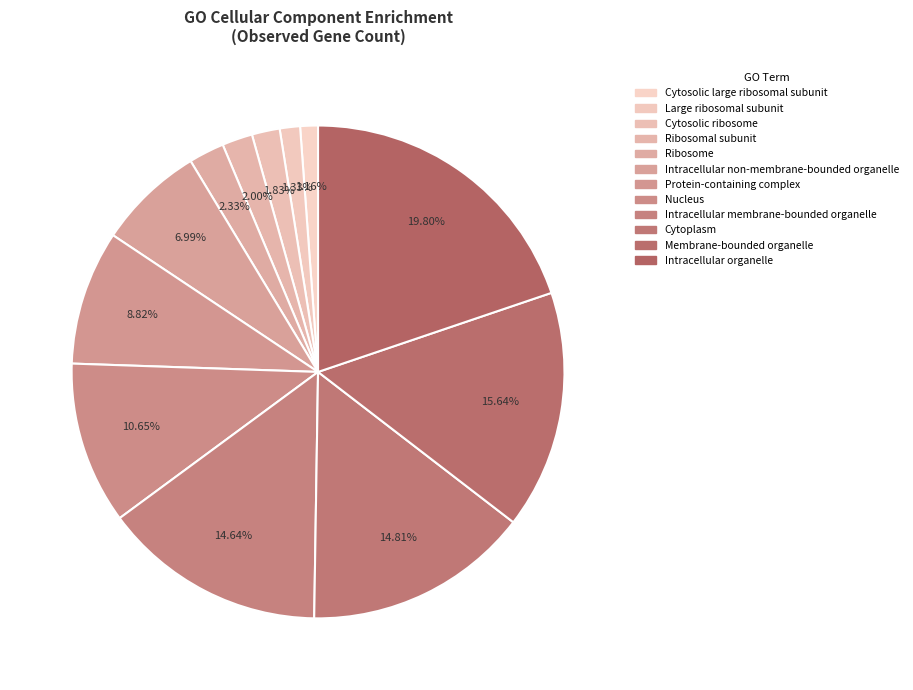

Count the number of slices in the pie.

12